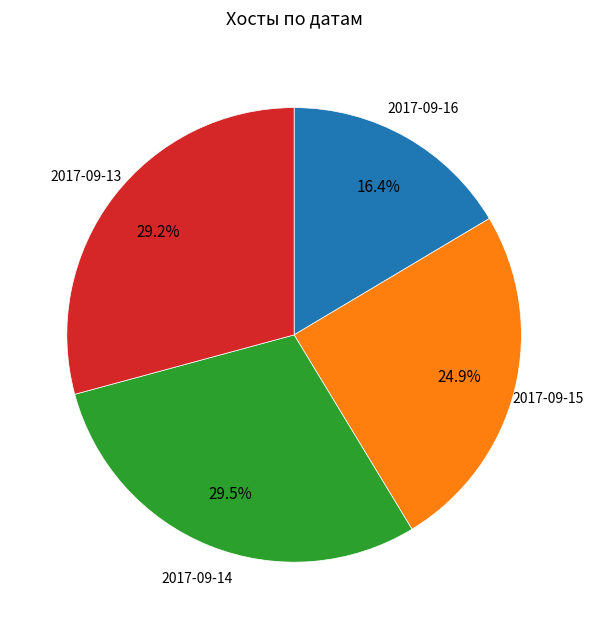

Does 2017-09-15 represent more than half of the total?

No